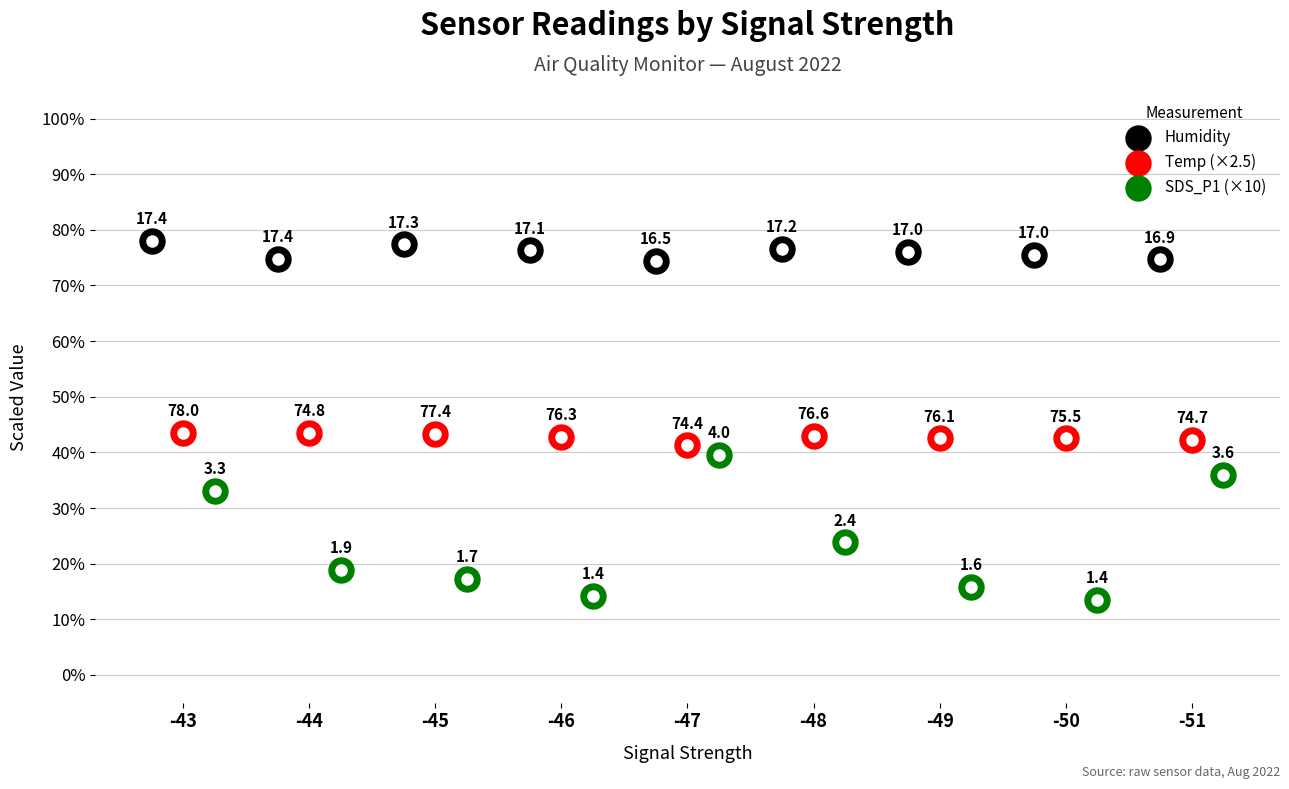

What is the total value across all series at -43?

154.5